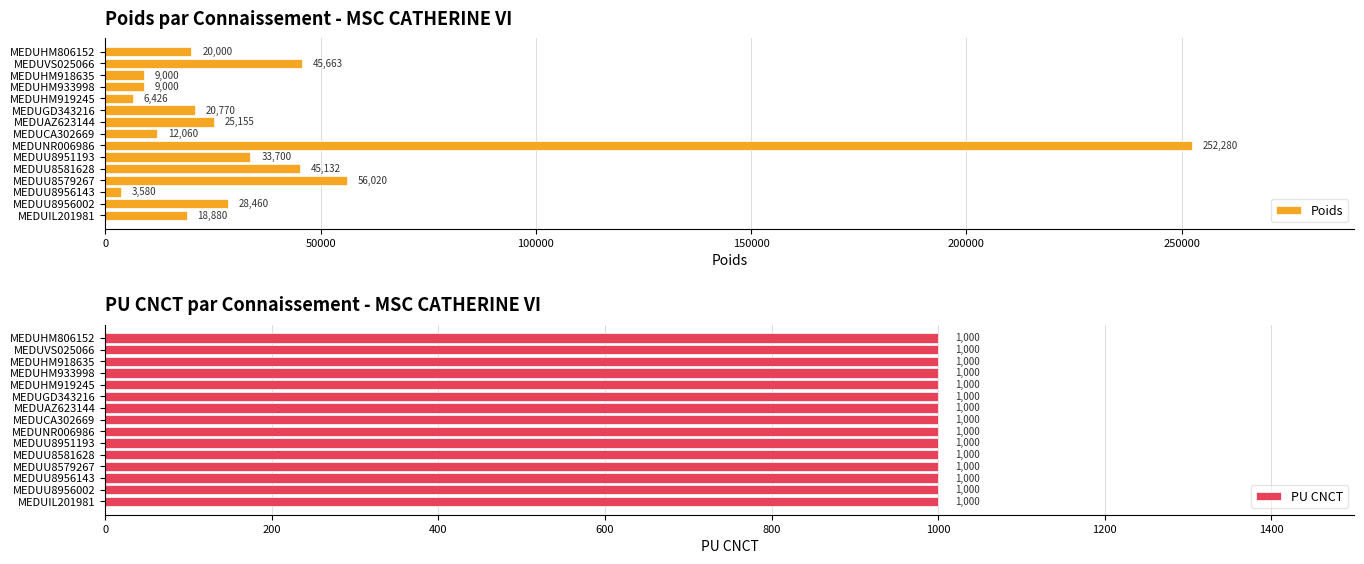

What is the maximum value shown in the chart?

252280.0